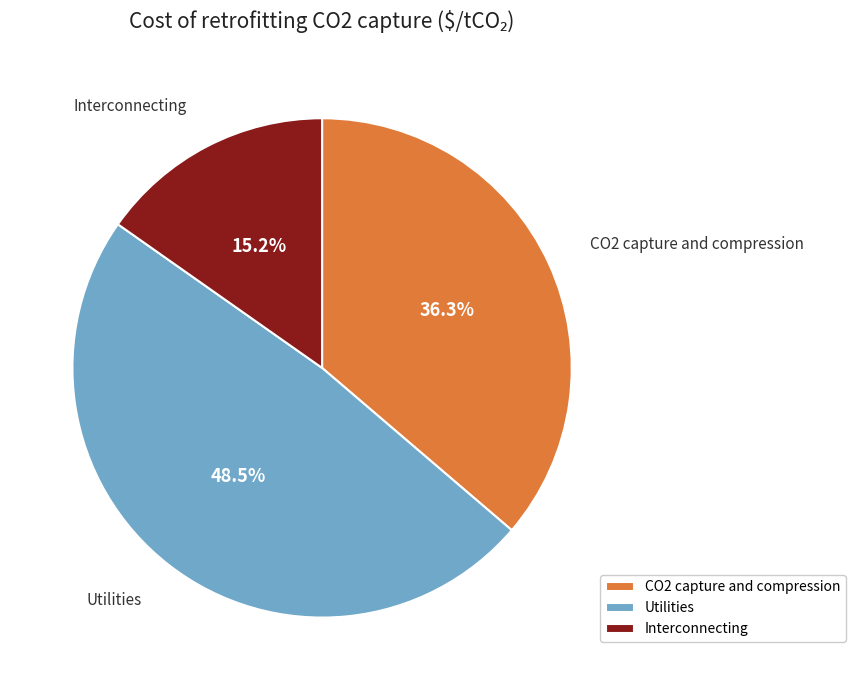

Approximately how many times larger is the value at CO2 capture and compression compared to Interconnecting?

2.4